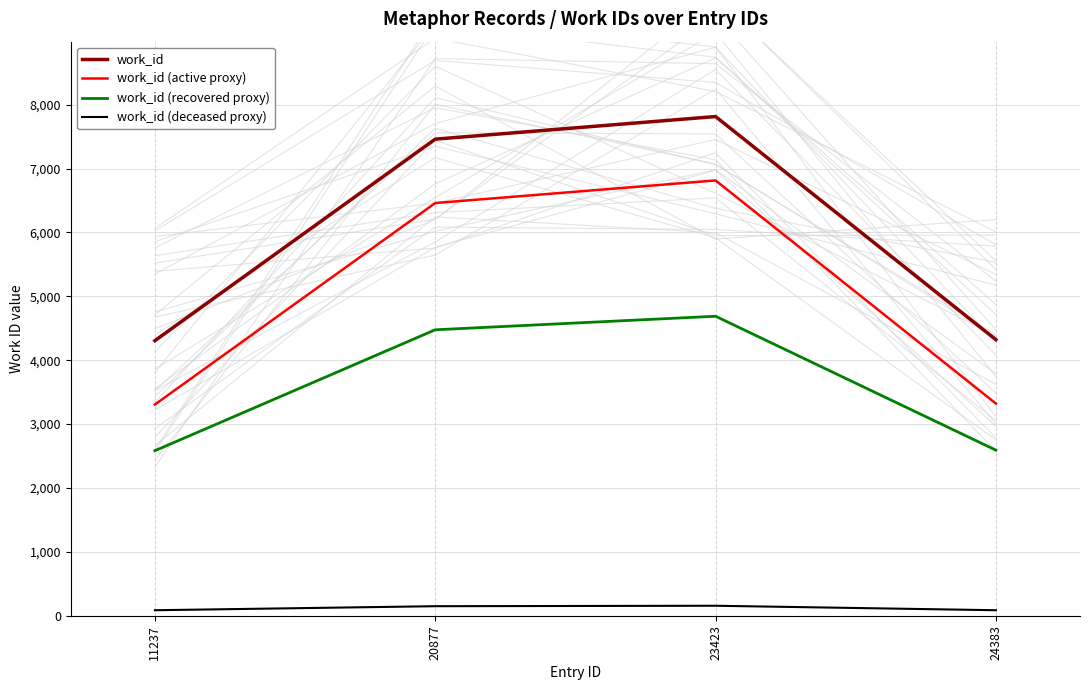

Rank the series by their maximum value, from lowest to highest.

work_id (deceased proxy), work_id (recovered proxy), work_id (active proxy), work_id